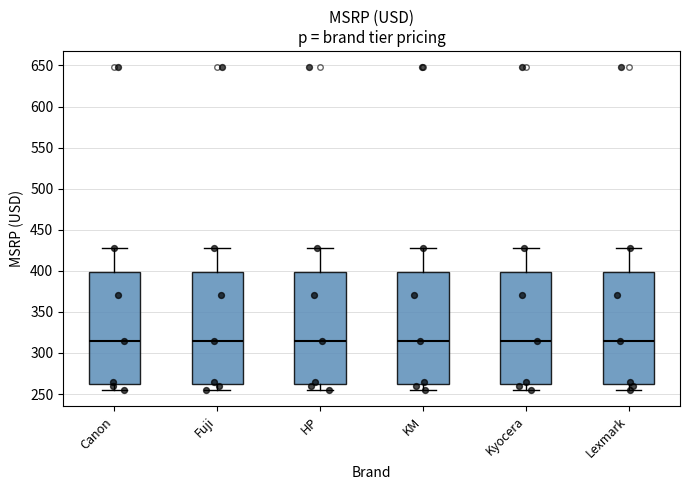

Reading left to right, read every box against the y-axis: the position of its median line, the range the box covers, and the ends of its whiskers. The values are not printed on the chart, so give them approximately, as read against the axis.

Canon: median 315, box 265 to 400, whiskers 255 to 430
Fuji: median 315, box 265 to 400, whiskers 255 to 430
HP: median 315, box 265 to 400, whiskers 255 to 430
KM: median 315, box 265 to 400, whiskers 255 to 430
Kyocera: median 315, box 265 to 400, whiskers 255 to 430
Lexmark: median 315, box 265 to 400, whiskers 255 to 430